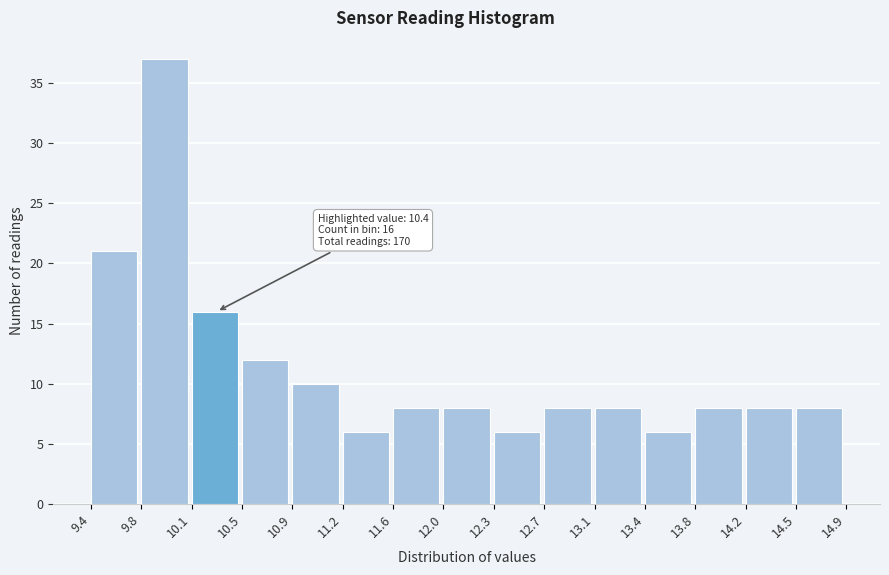

Over which range of the x-axis is the bar tallest?

9.8 to 10.1